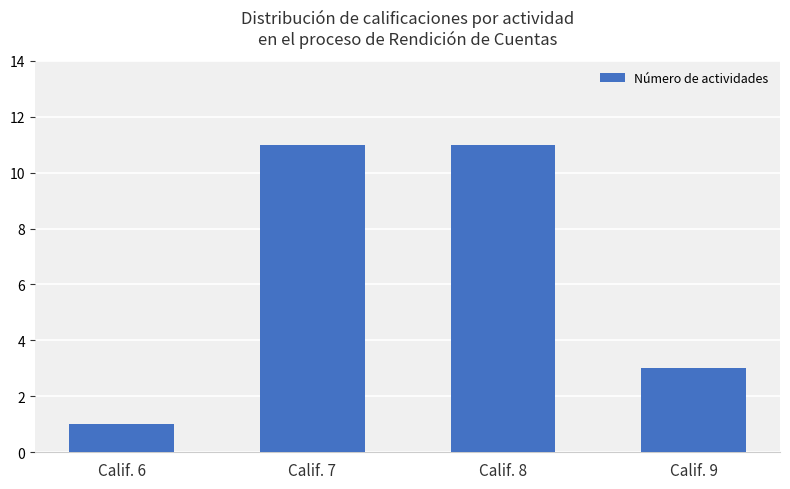

The chart shows a value of 11 at Calif. 8. True or false?

True